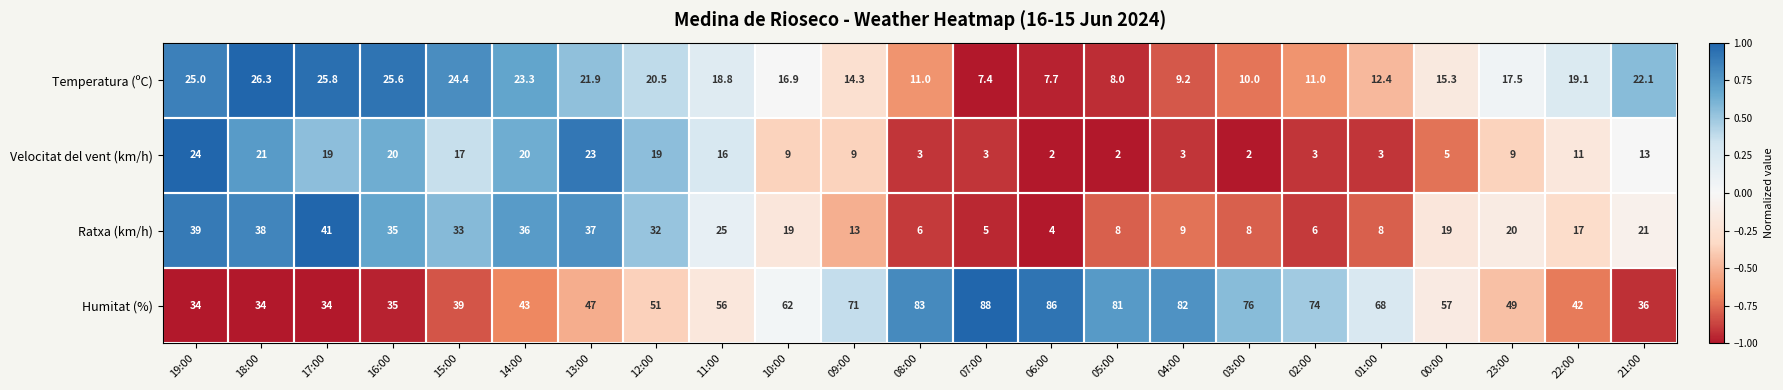

The value of Ratxa (km/h) at 09:00 is 8.0. True or false?

False